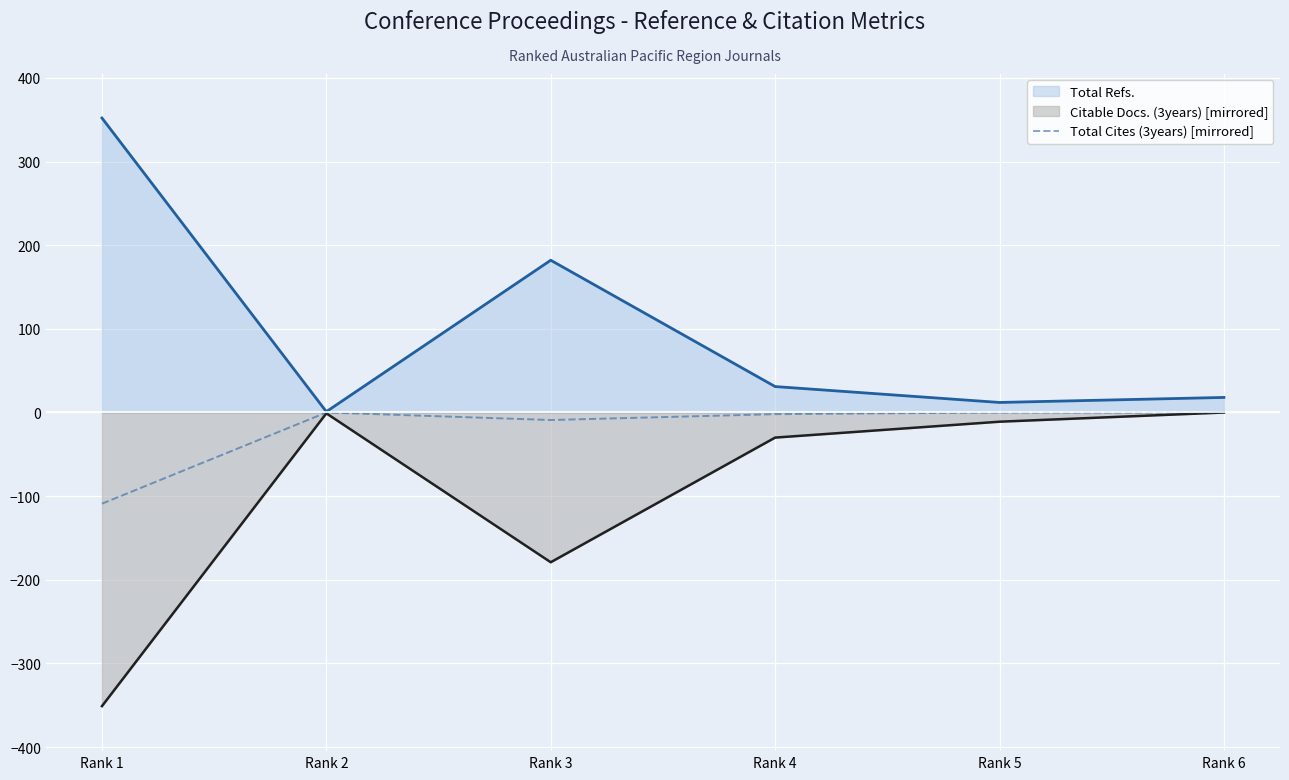

What is the lowest value of the Total Cites (3years) [mirrored] series?

-109